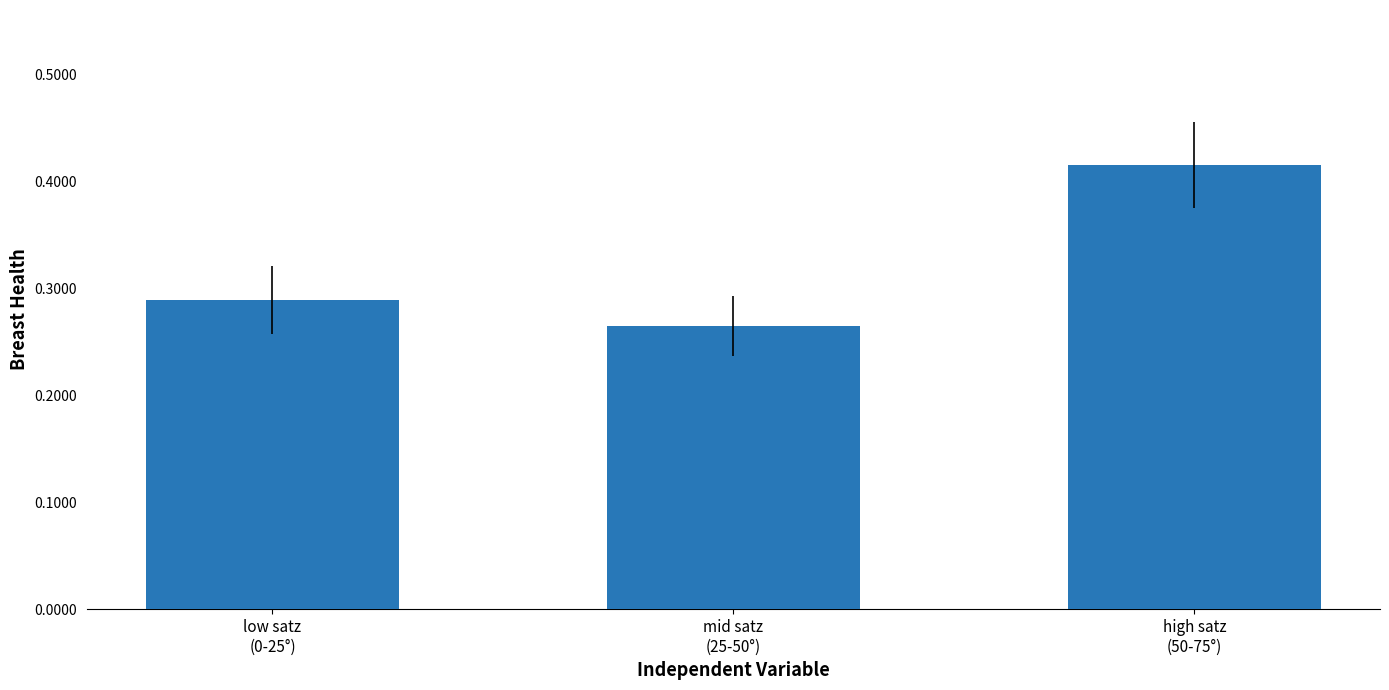

At which label is the value closest to 0?

mid satz
(25-50°)